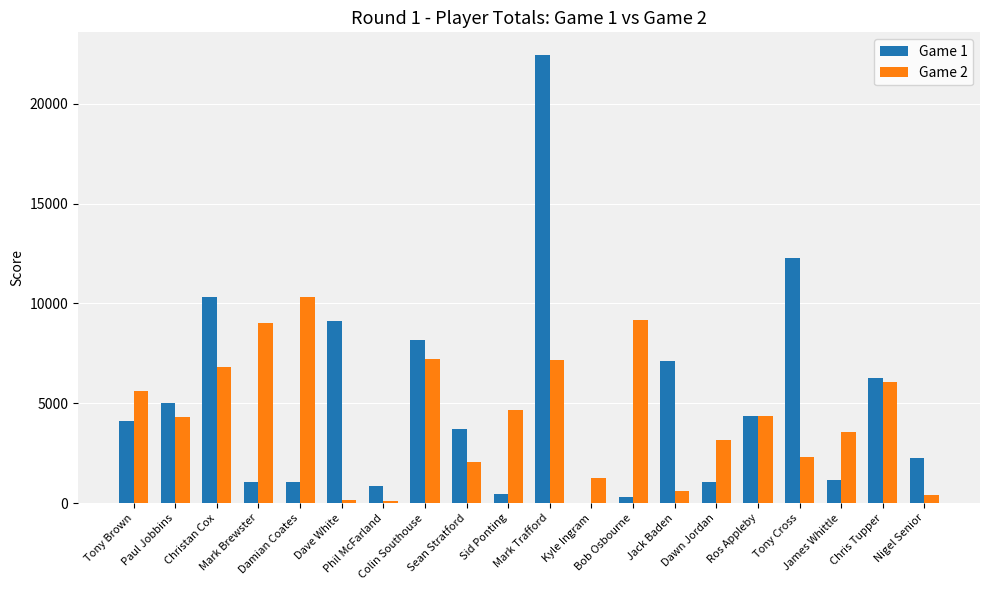

The Game 2 series shows 2852 at Tony Brown. True or false?

False